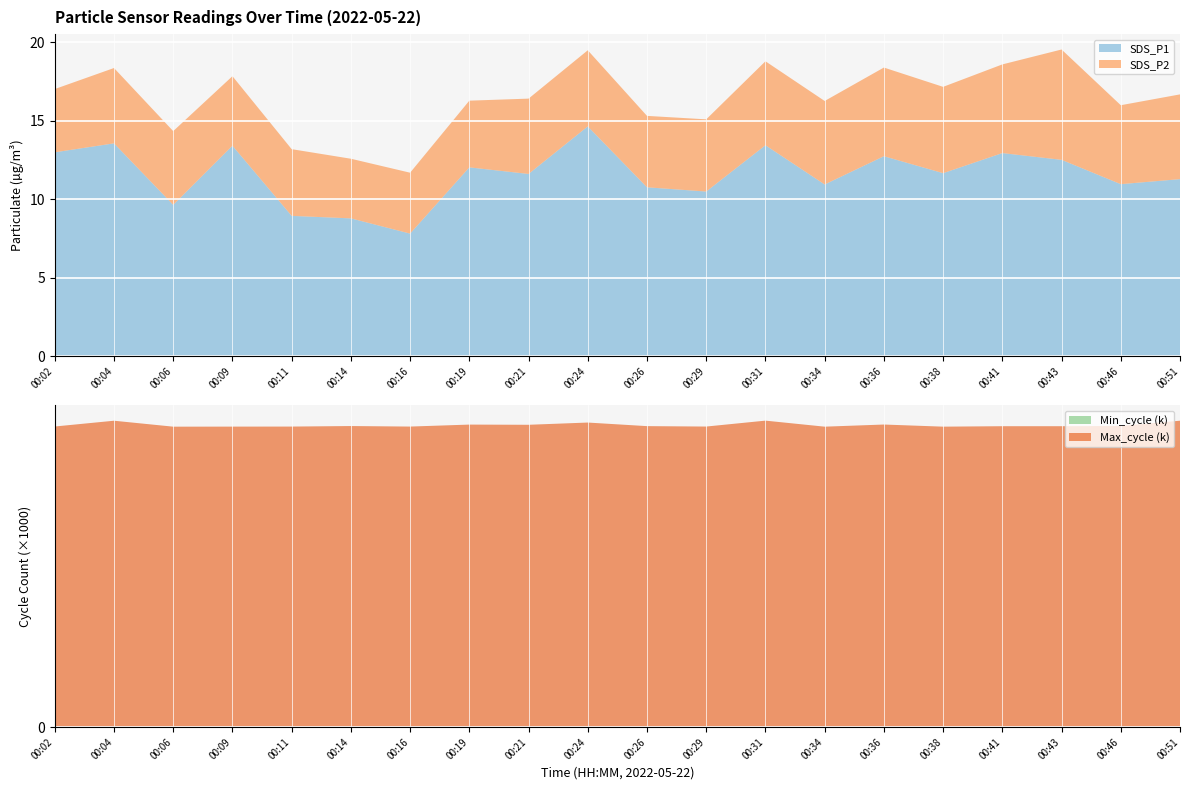

True or false: Max_cycle and Min_cycle intersect in this chart.

False